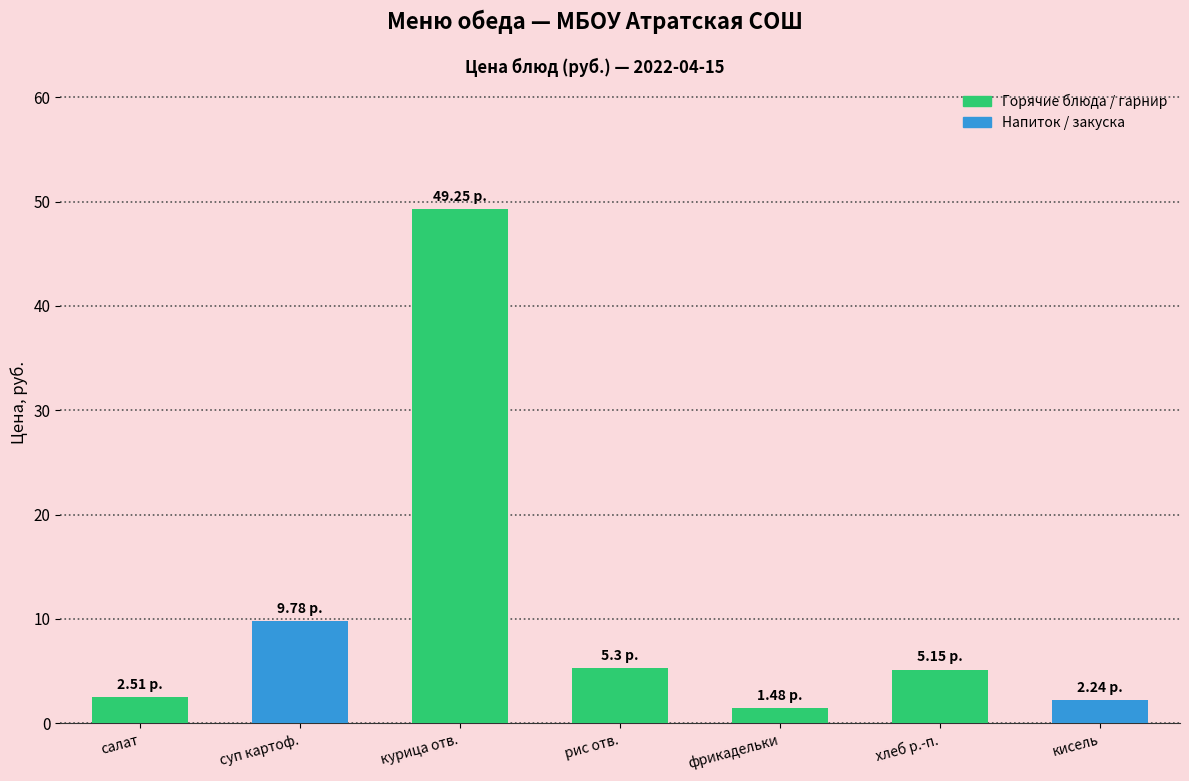

What position from the right is хлеб р.-п.?

2